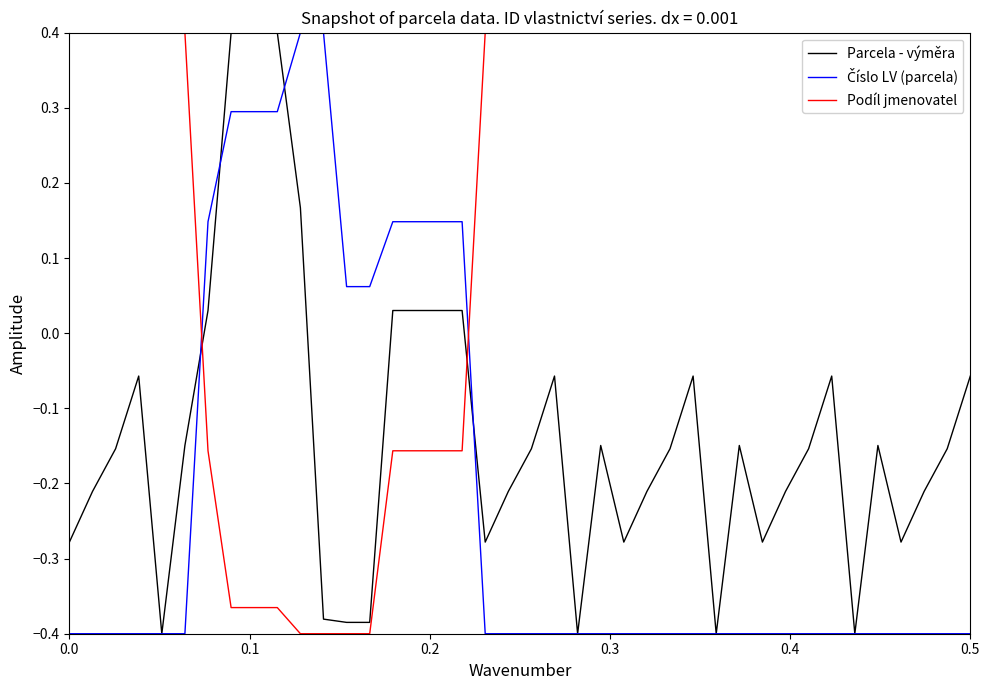

Which series has the largest total across all categories?

Podíl jmenovatel